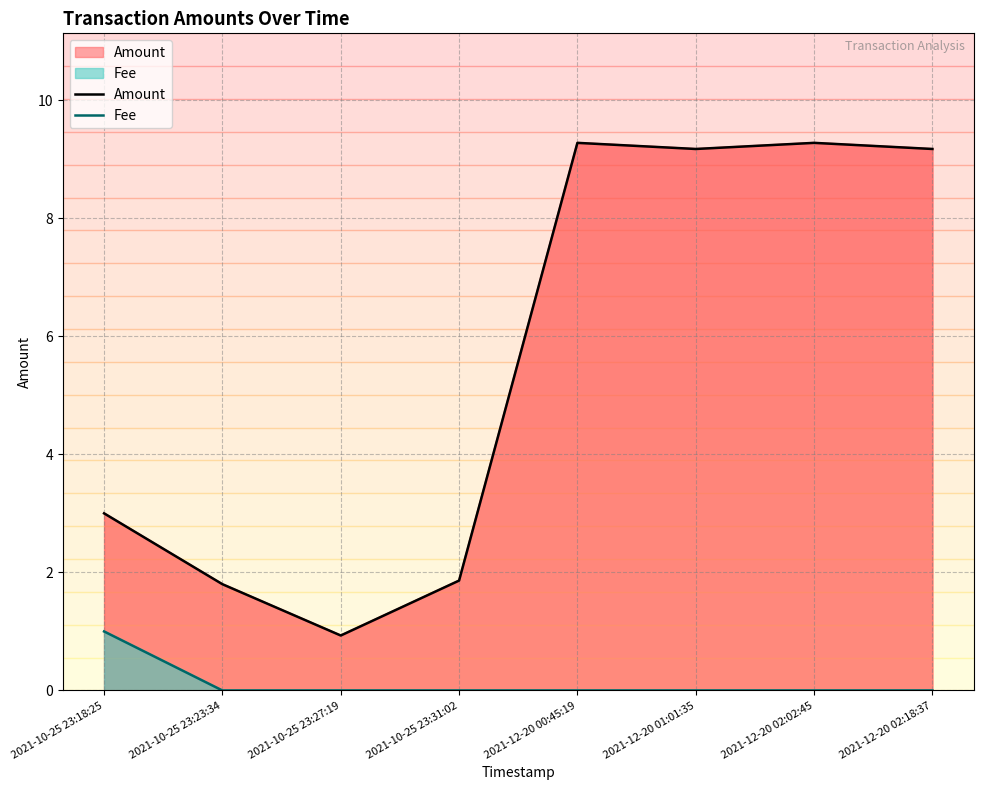

How many values in the Fee series exceed 0?

1